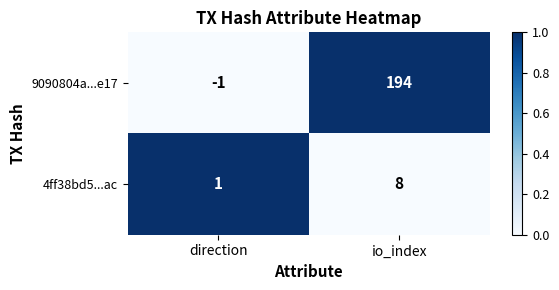

Count the number of data series in this chart.

2